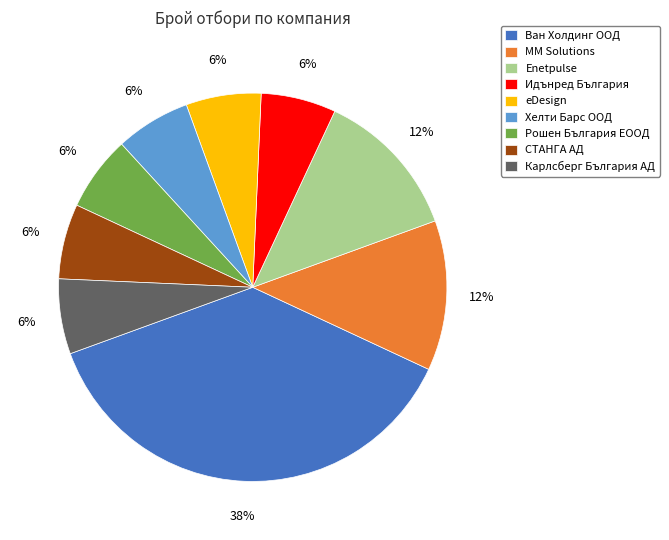

To the nearest percent, what is the average slice percentage?

11%